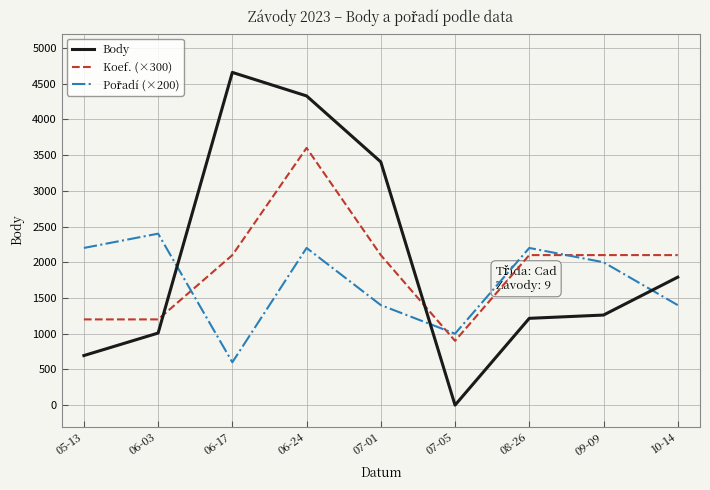

What is the greatest value displayed?

4657